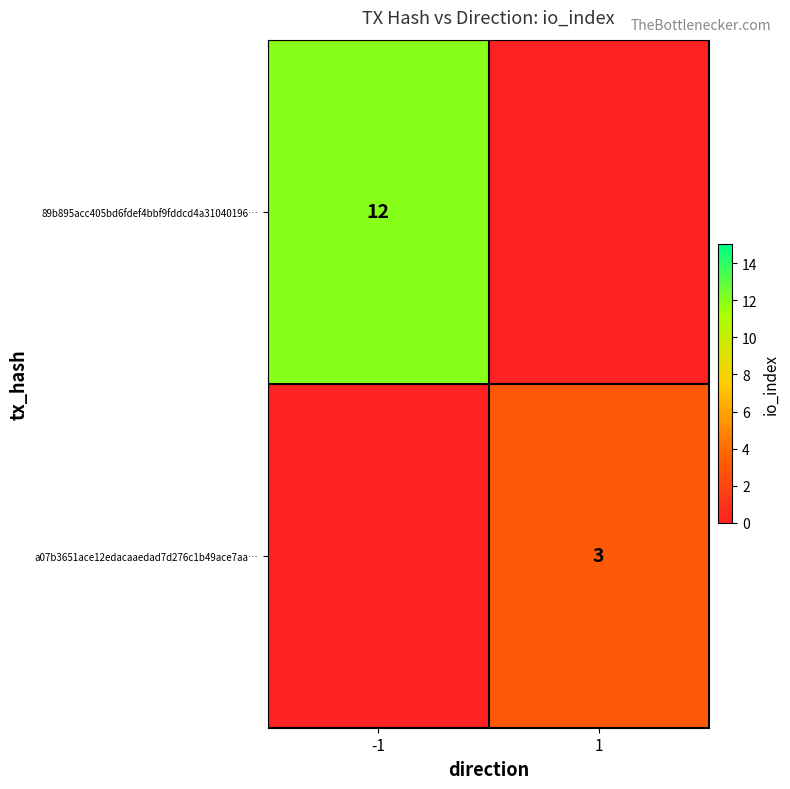

The value of a07b3651ace12edacaaedad7d276c1b49ace7aa… at 1 is 5. True or false?

False